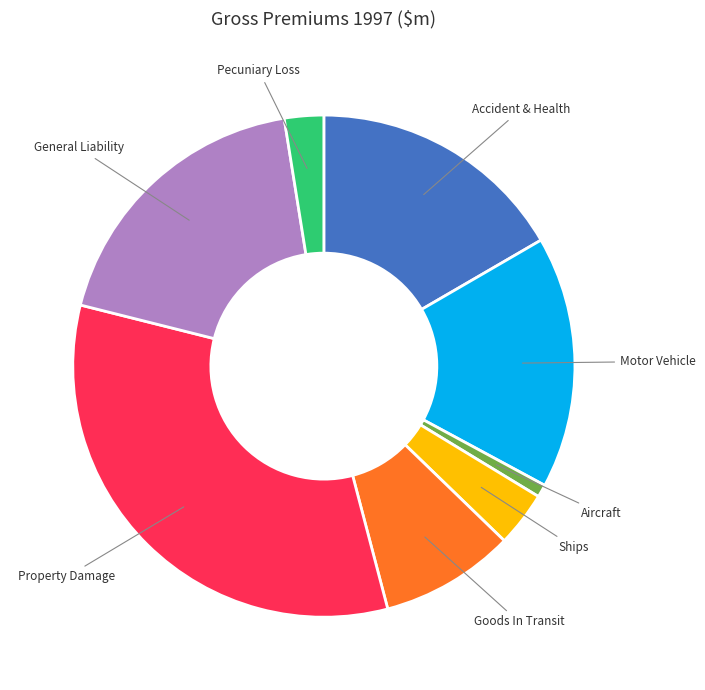

Combined, do Goods In Transit and Ships account for over 50%?

No